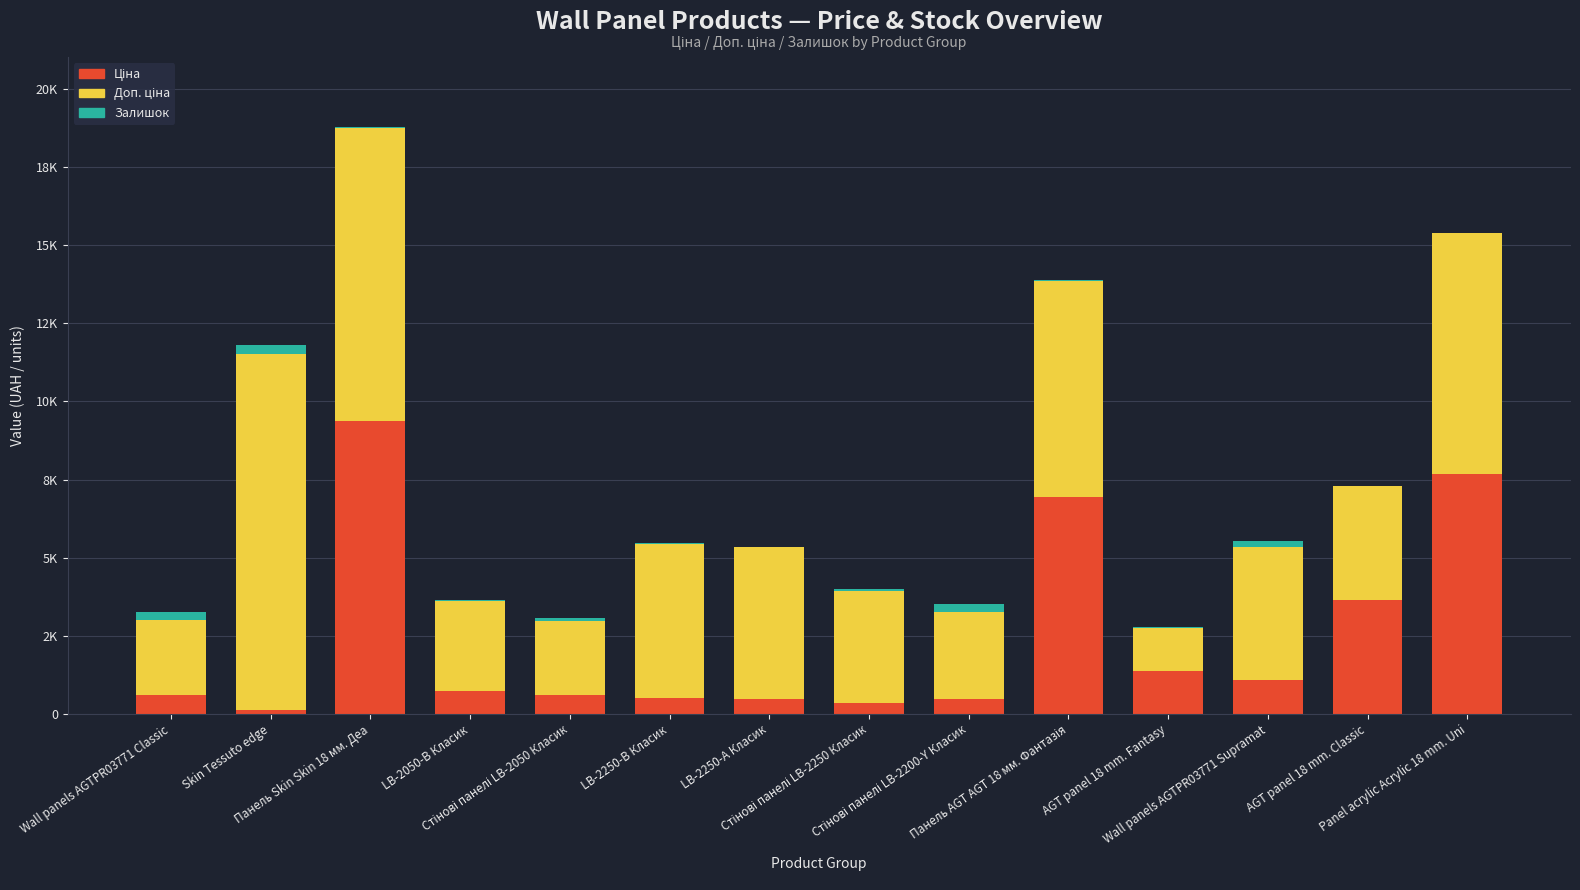

What is the average value of the Ціна series?

2423.6